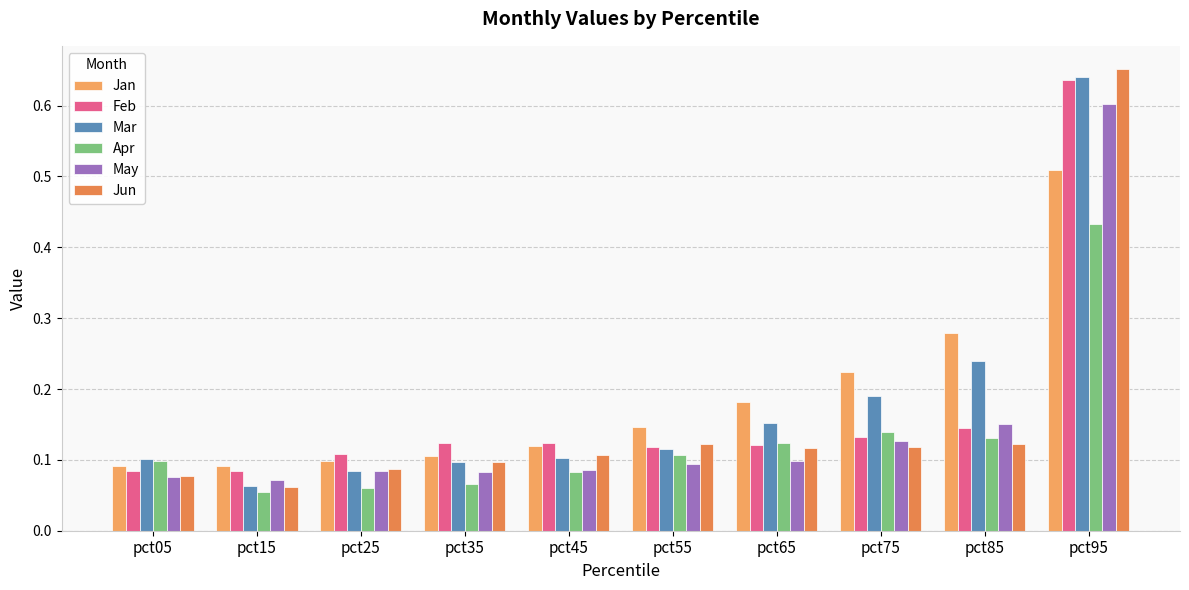

Reading left to right, transcribe all the data shown in this chart.

Jan: 0.1	0.1	0.1	0.1	0.1	0.1	0.2	0.2	0.3	0.5
Feb: 0.1	0.1	0.1	0.1	0.1	0.1	0.1	0.1	0.1	0.6
Mar: 0.1	0.1	0.1	0.1	0.1	0.1	0.2	0.2	0.2	0.6
Apr: 0.1	0.1	0.1	0.1	0.1	0.1	0.1	0.1	0.1	0.4
May: 0.1	0.1	0.1	0.1	0.1	0.1	0.1	0.1	0.2	0.6
Jun: 0.1	0.1	0.1	0.1	0.1	0.1	0.1	0.1	0.1	0.7